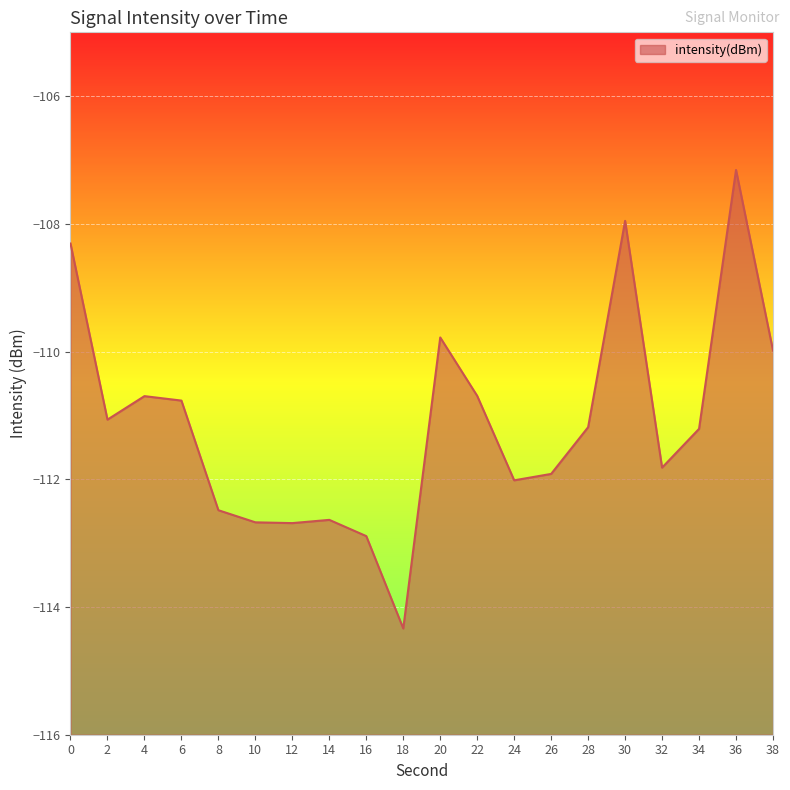

Reading left to right, what are all the values shown in this chart?

0=-108.3	2=-111.1	4=-110.7	6=-110.8	8=-112.5	10=-112.7	12=-112.7	14=-112.6	16=-112.9	18=-114.3	20=-109.8	22=-110.7	24=-112.0	26=-111.9	28=-111.2	30=-108.0	32=-111.8	34=-111.2	36=-107.2	38=-110.0